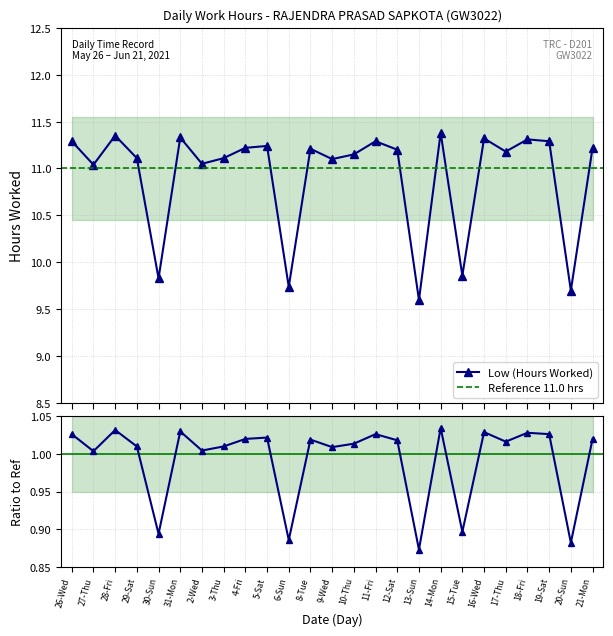

Rank the categories by value from highest to lowest.

14-Mon, 28-Fri, 31-Mon, 16-Wed, 18-Fri, 26-Wed, 11-Fri, 19-Sat, 5-Sat, 4-Fri, 21-Mon, 8-Tue, 12-Sat, 17-Thu, 10-Thu, 29-Sat, 3-Thu, 9-Wed, 2-Wed, 27-Thu, 15-Tue, 30-Sun, 6-Sun, 20-Sun, 13-Sun